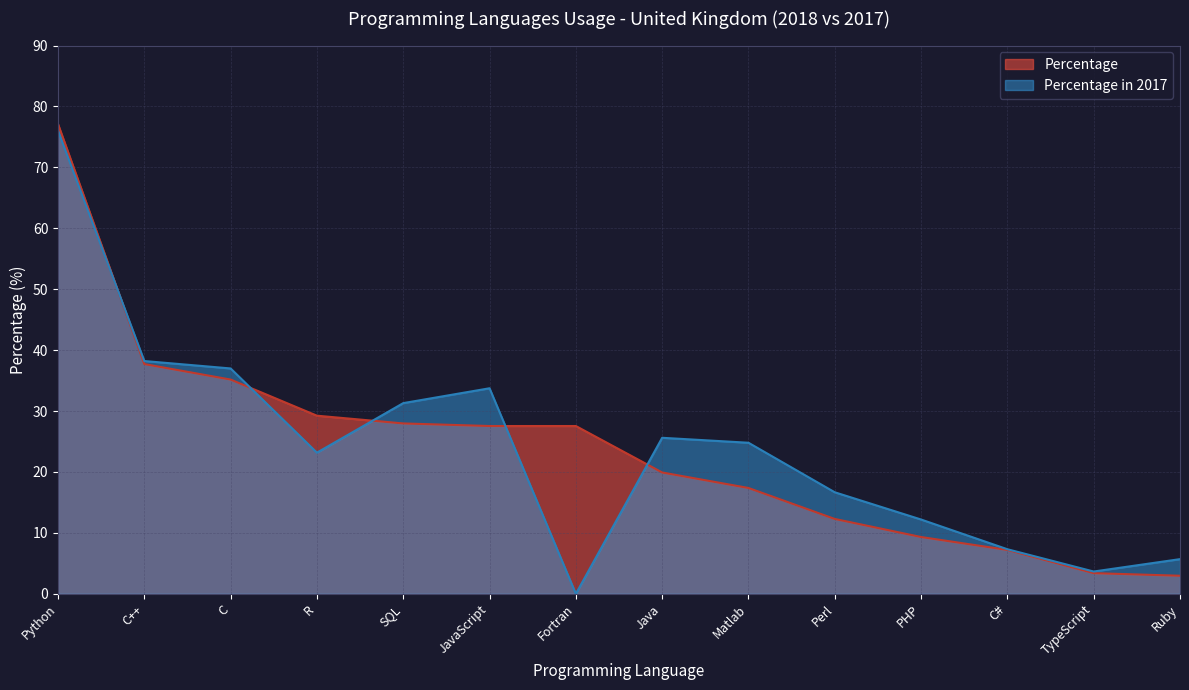

The value of Percentage at JavaScript is 39.3. True or false?

False